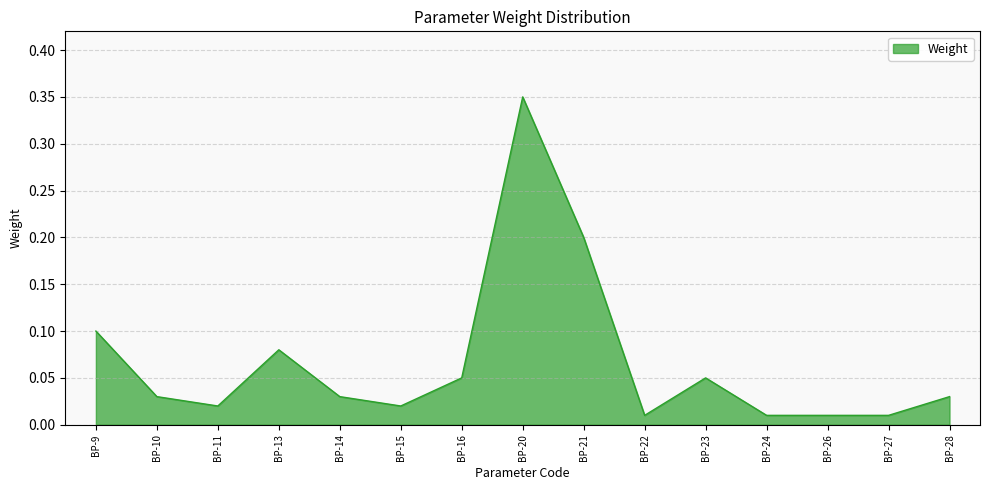

Where is the first local maximum?

BP-13